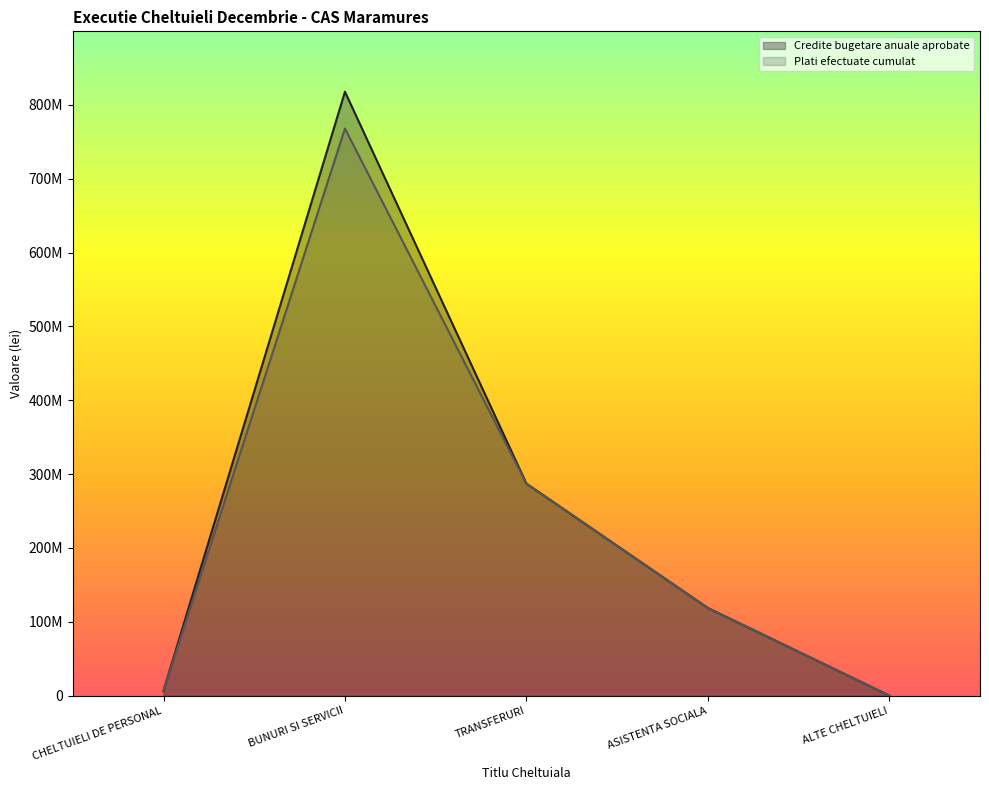

What is the total value across all series at ASISTENTA SOCIALA?

237317107